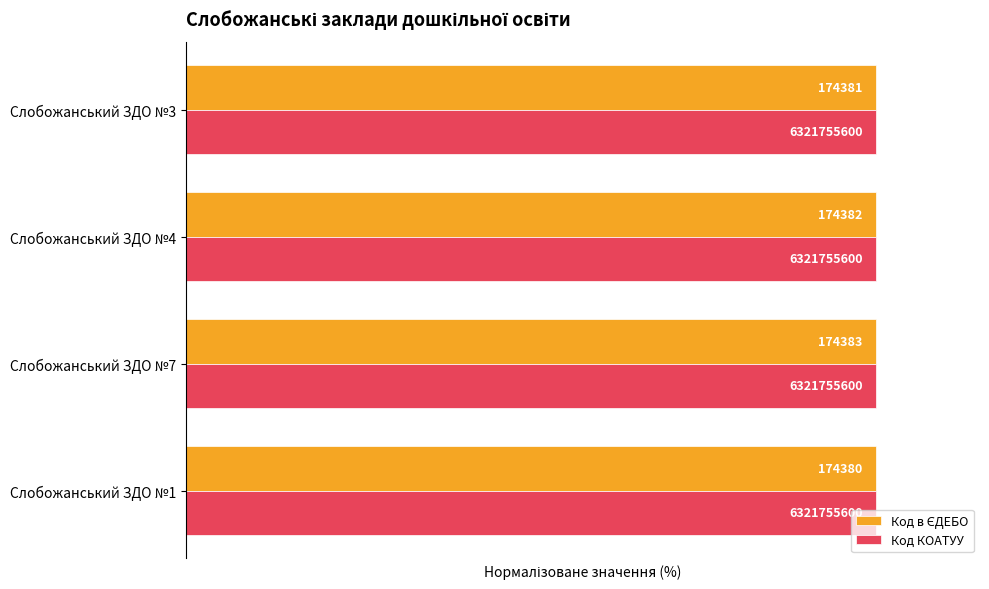

Count the number of categories in the chart.

4